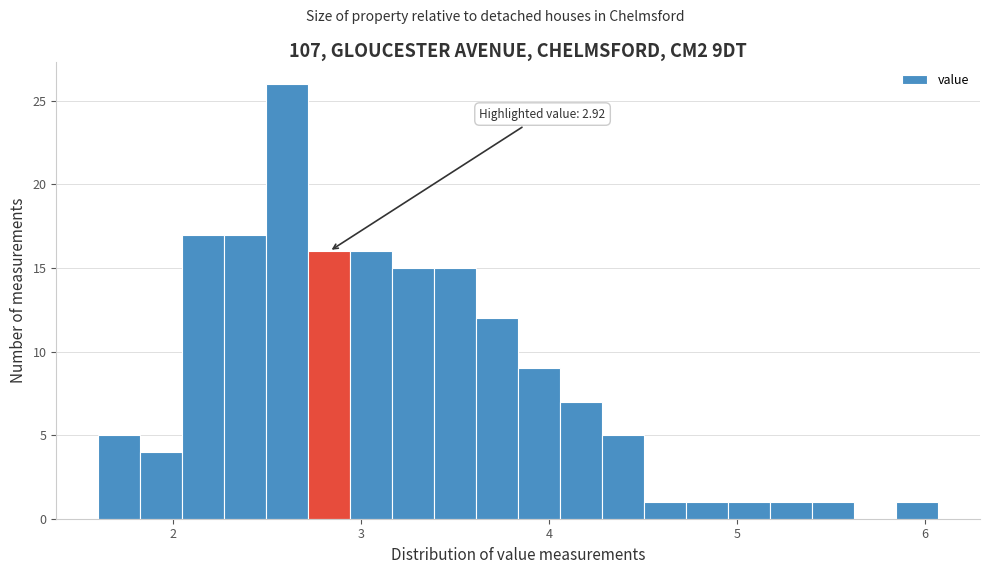

Around what value on the x-axis is the tallest bar? Give the approximate position of its centre, as read against the axis.

2.6